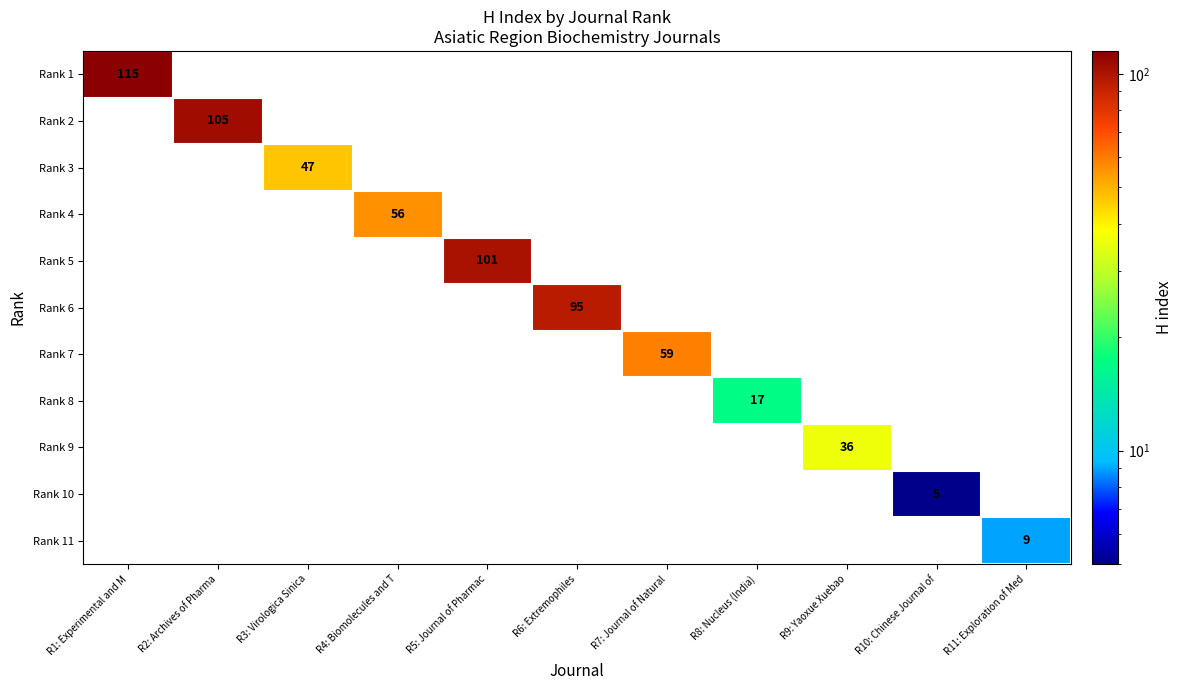

The Rank 2 series shows 105 at R2: Archives of Pharma. True or false?

True